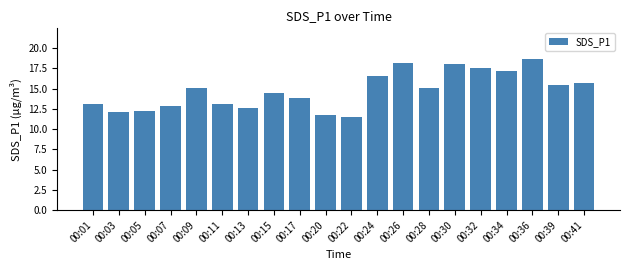

What is the difference between the maximum and minimum values?

7.2